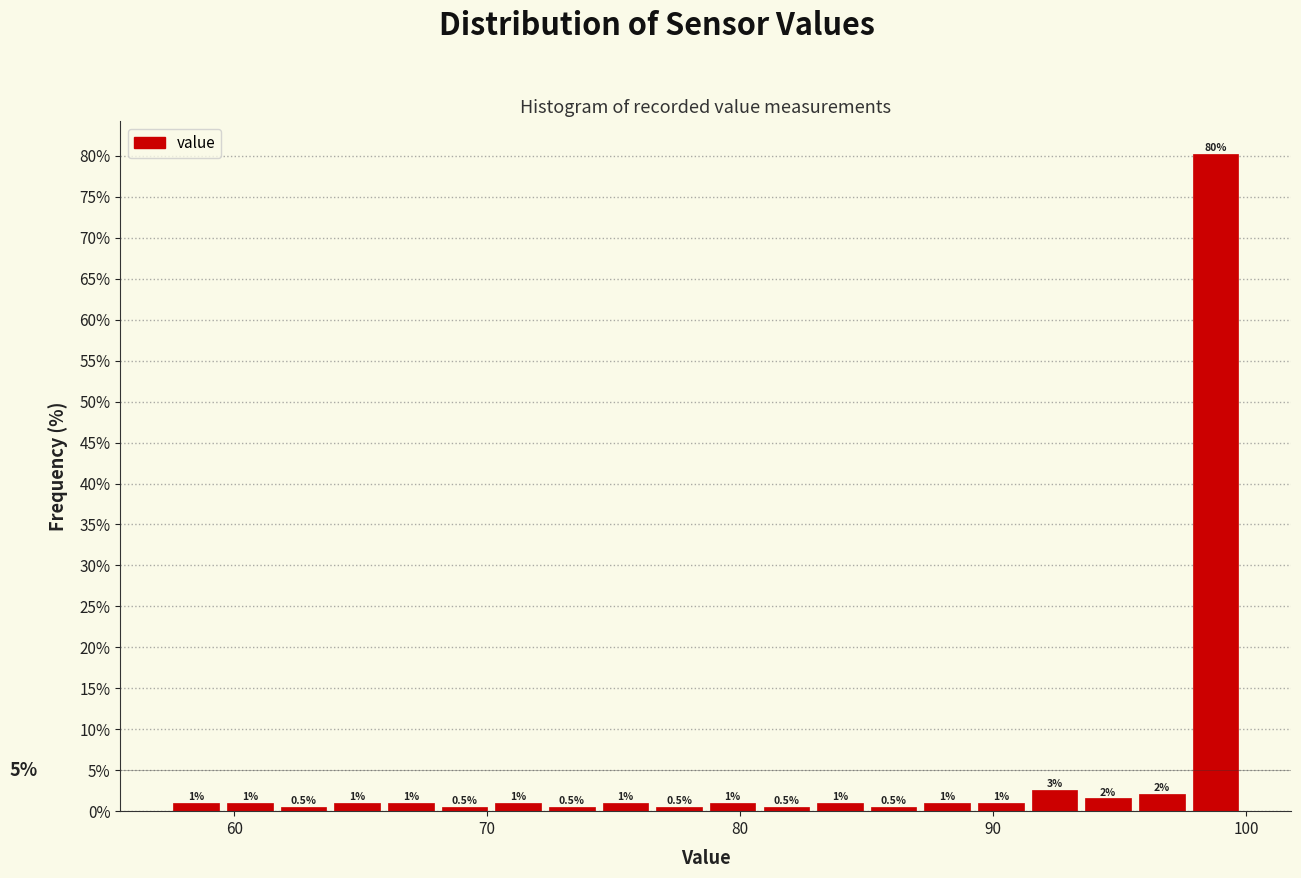

Around what value on the x-axis is the tallest bar? Give the approximate position of its centre, as read against the axis.

99